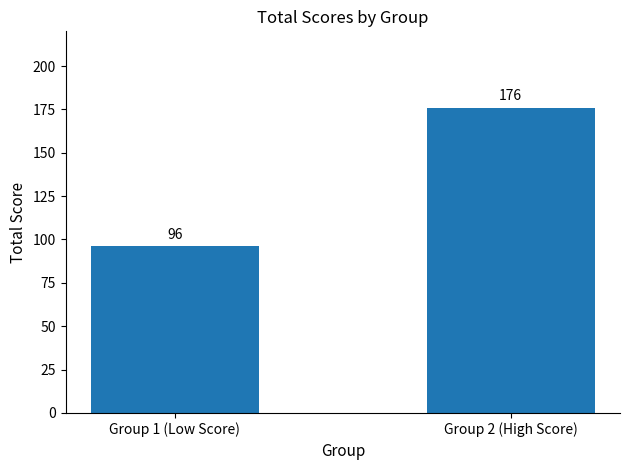

Rank the categories by value from highest to lowest.

Group 2 (High Score), Group 1 (Low Score)